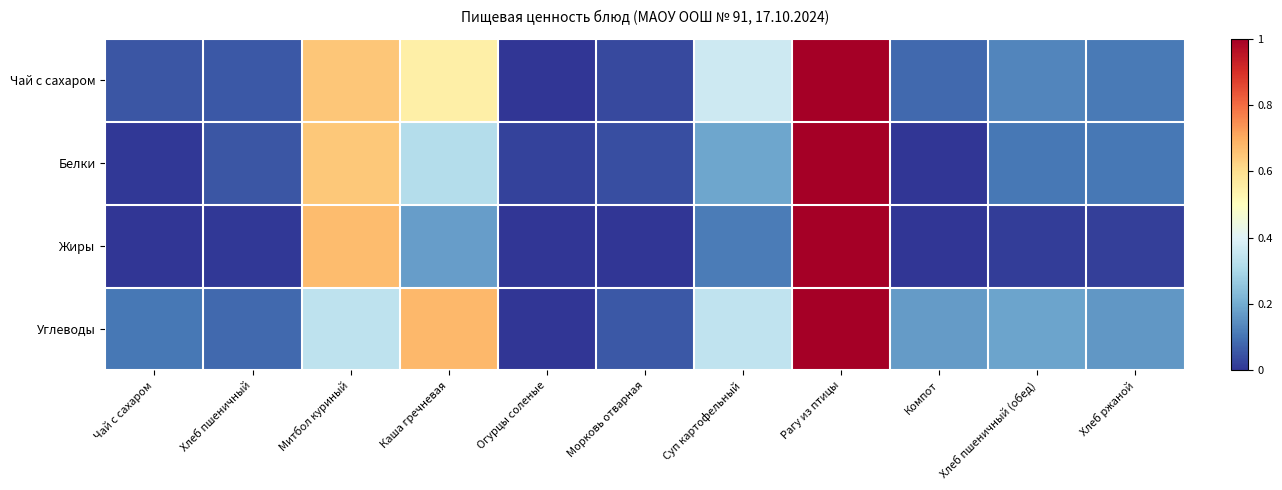

Which series has the largest range (max minus min)?

Чай с сахаром